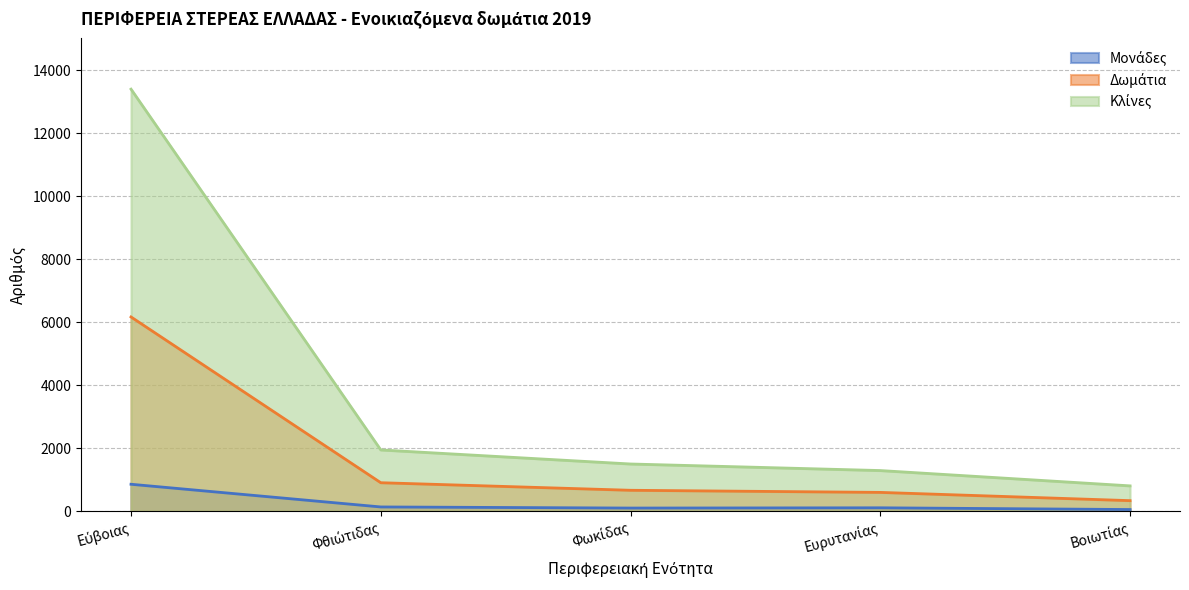

True or false: Μονάδες has a value of 111 at Ευρυτανίας.

True